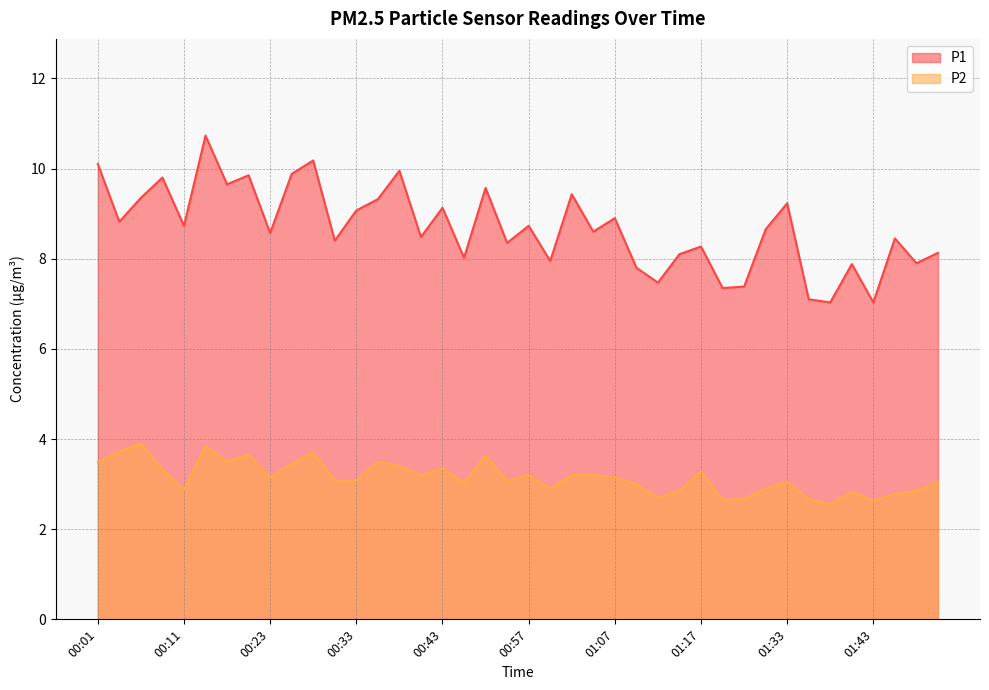

Reading left to right, extract all data points from this chart.

P1: 10.1	8.8	9.3	9.8	8.7	10.7	9.7	9.8	8.6	9.9	10.2	8.4	9.1	9.3	9.9	8.5	9.1	8.0	9.6	8.3	8.7	8.0	9.4	8.6	8.9	7.8	7.5	8.1	8.3	7.3	7.4	8.7	9.2	7.1	7.0	7.9	7.0	8.4	7.9	8.1
P2: 3.5	3.7	3.9	3.3	2.9	3.9	3.5	3.6	3.1	3.5	3.7	3.1	3.1	3.5	3.4	3.2	3.4	3.0	3.6	3.1	3.2	2.9	3.2	3.2	3.1	3.0	2.7	2.9	3.3	2.6	2.7	2.9	3.0	2.7	2.5	2.8	2.6	2.8	2.9	3.0